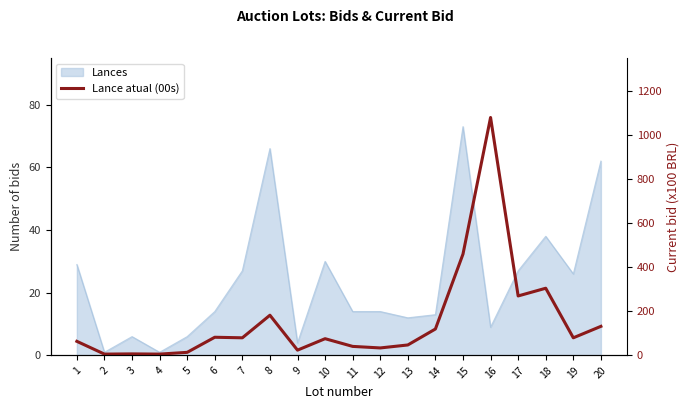

Where is the first local maximum?

3